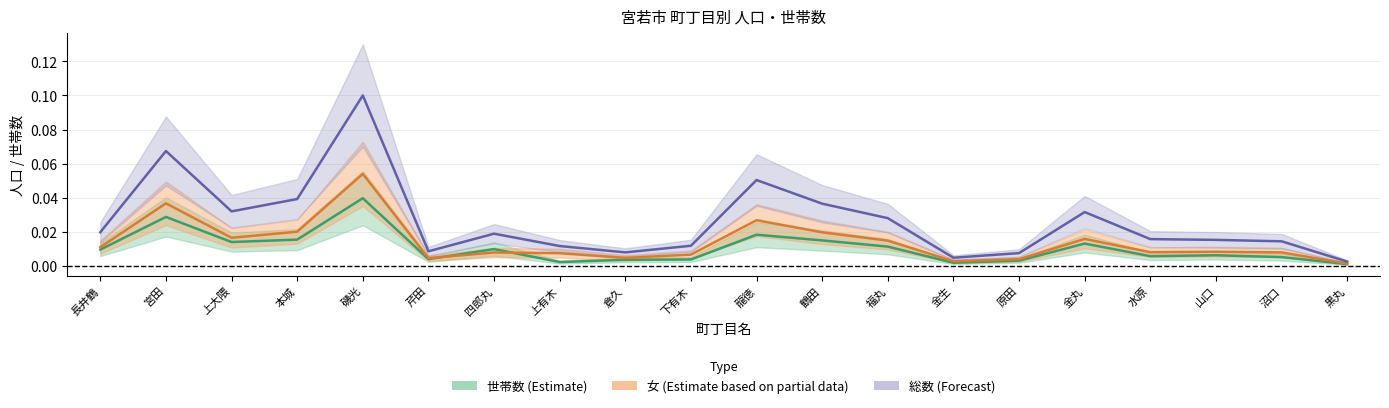

Which category has the highest value across all series?

磯光